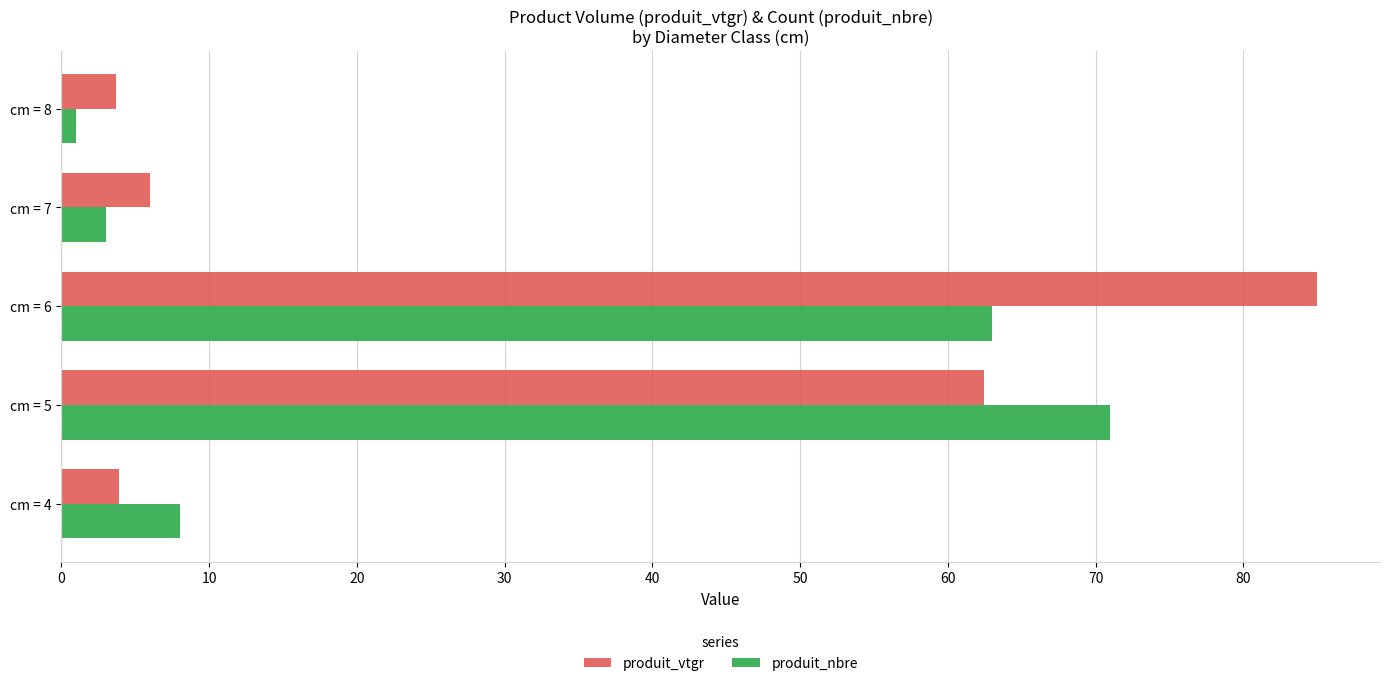

What is the spread (max minus min) of values at cm = 6?

22.0